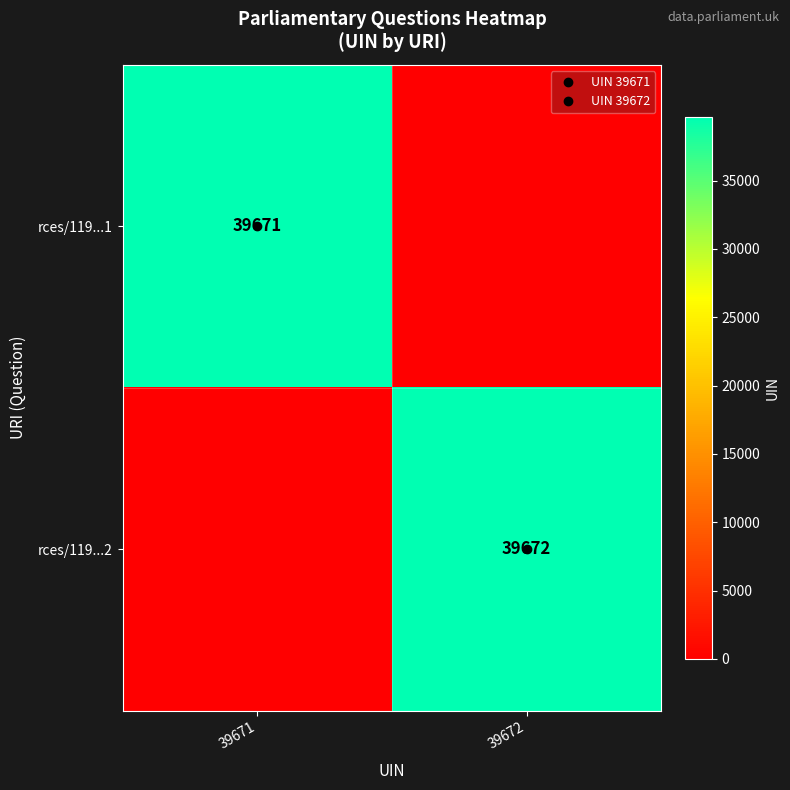

At how many categories does at least one series exceed 21767?

2